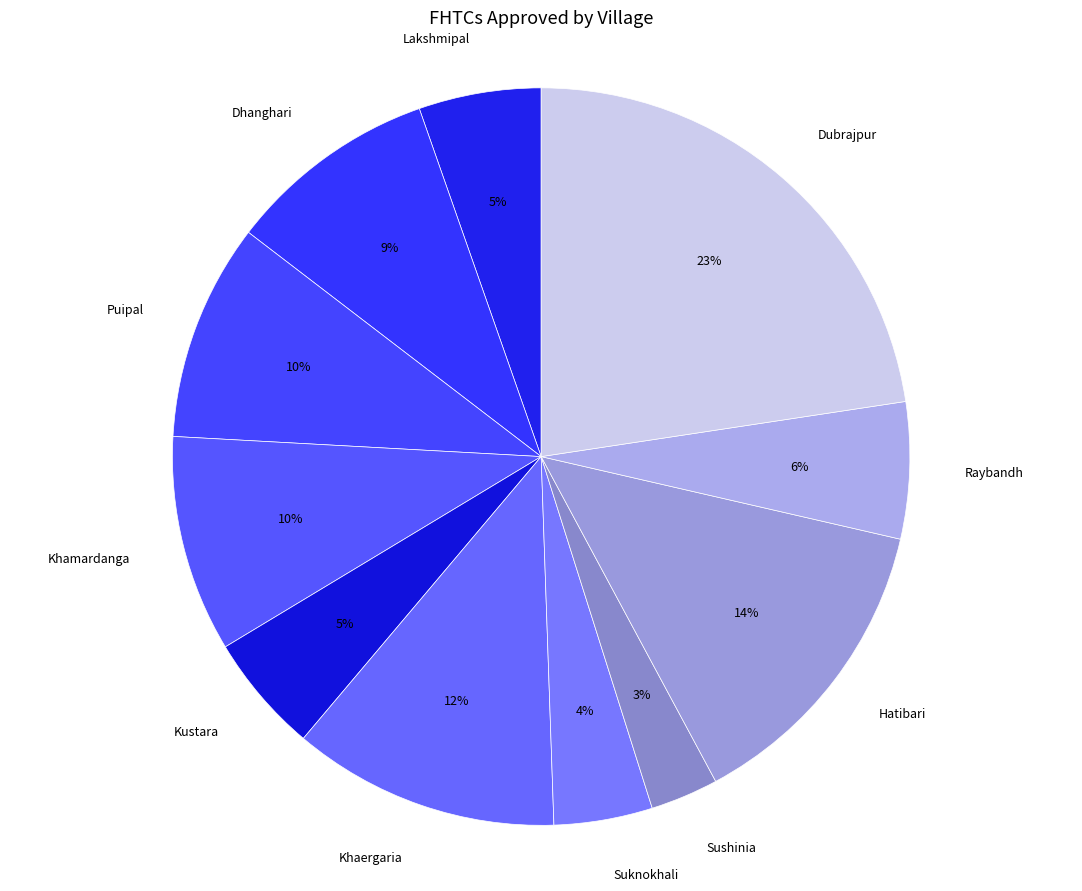

Is it true that Kustara is 1% of the pie?

False